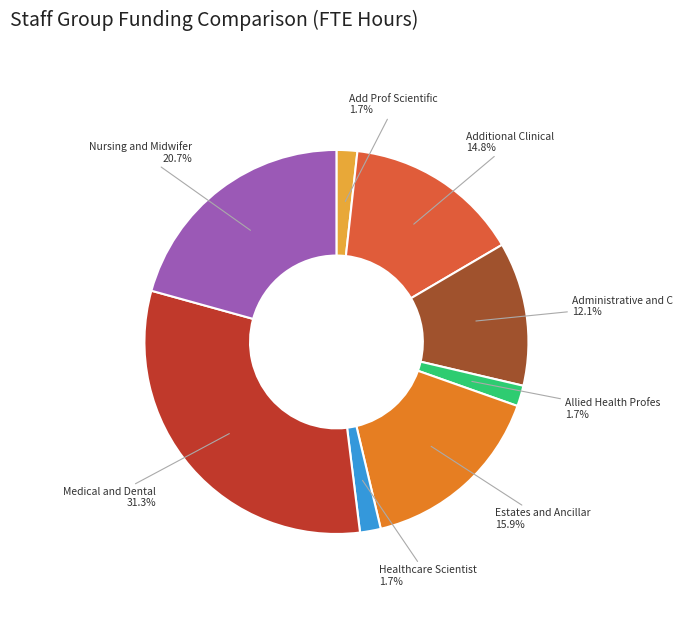

How many slices are in this pie chart?

8